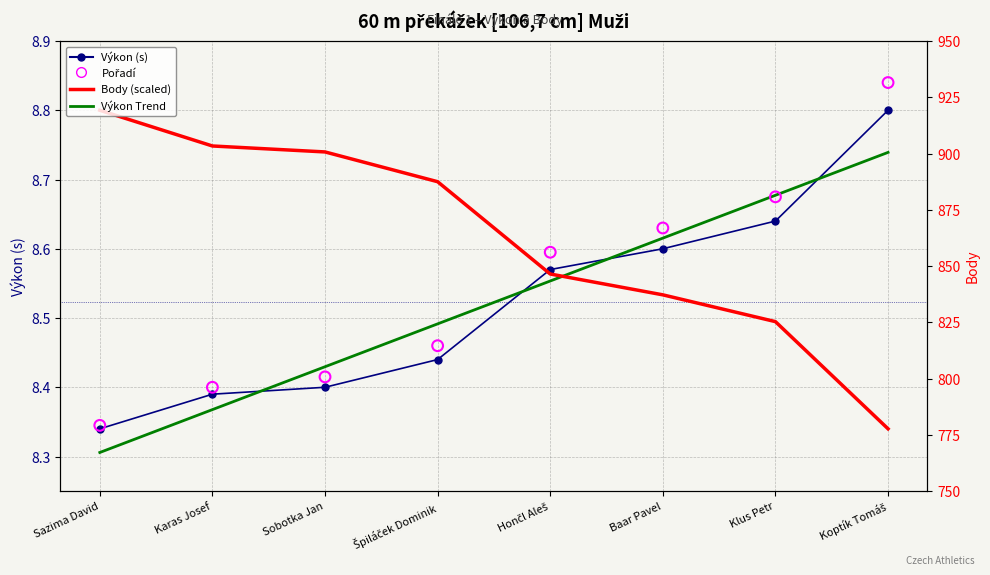

At which category is the sum across all series the highest?

Koptík Tomáš